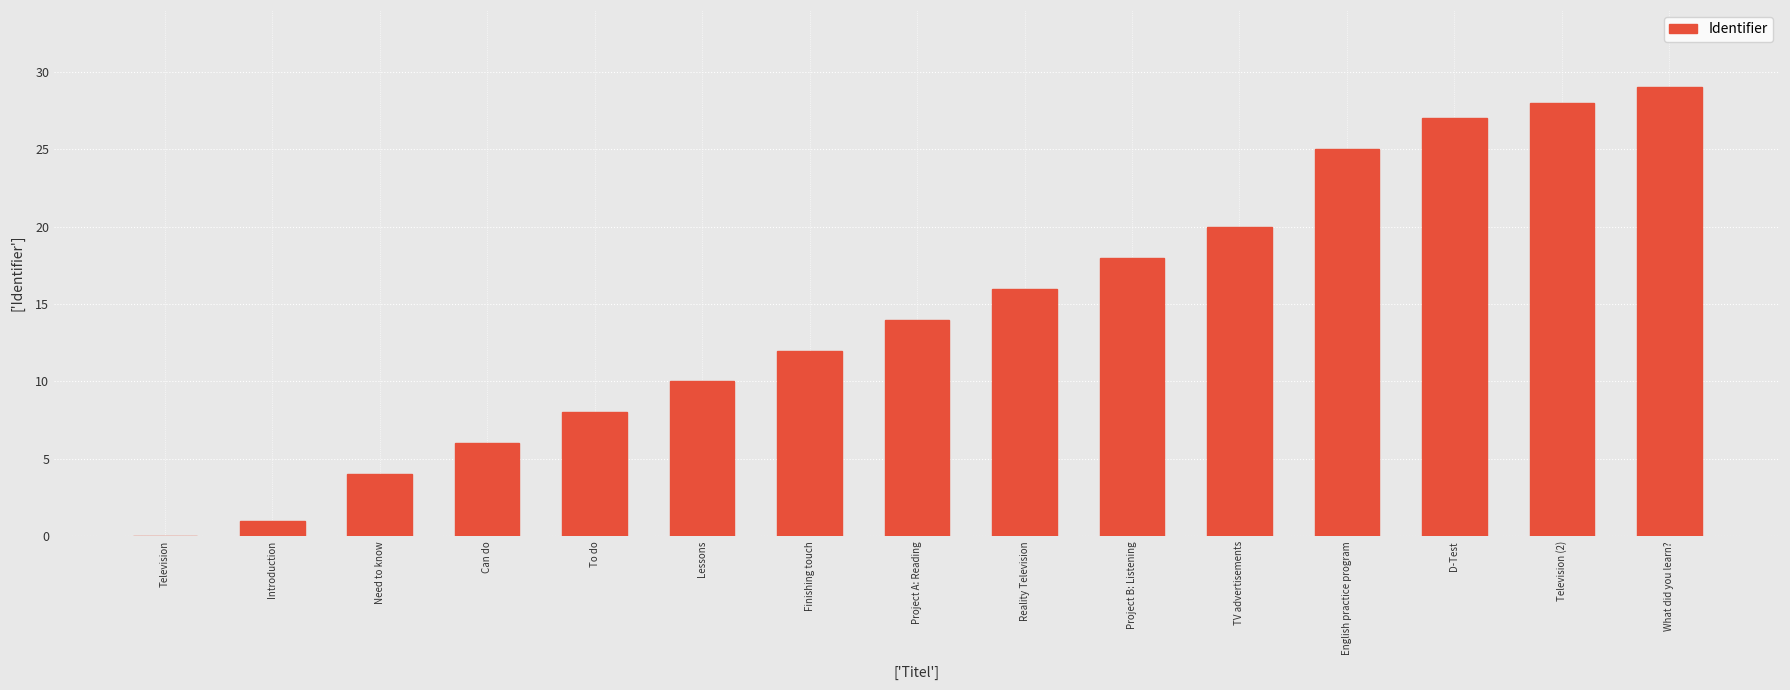

Count the number of data series in this chart.

1